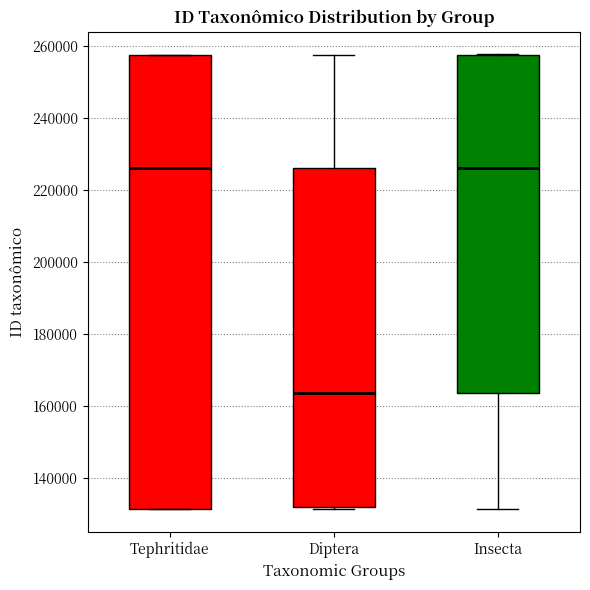

Where does the median line of the box for Insecta sit on the y-axis? The values are not printed on the chart, so give them approximately, as read against the axis.

226000